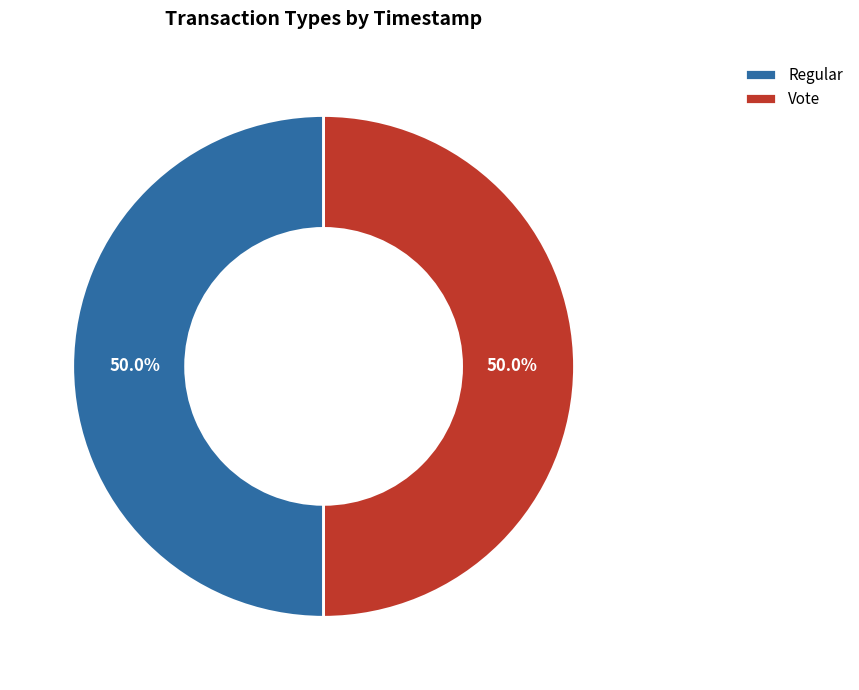

What is the ratio of the value at Vote to the value at Regular?

1.0